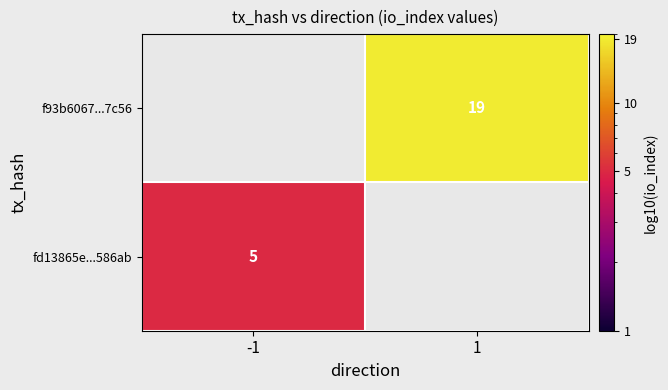

The f93b6067...7c56 series shows 19 at 1. True or false?

True